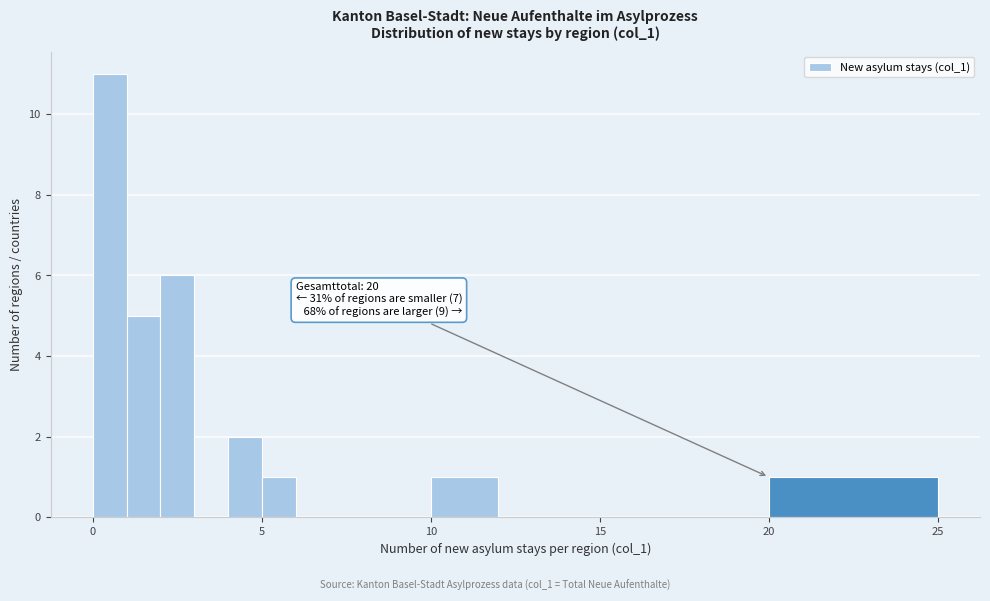

Around what value on the x-axis is the tallest bar? Give the approximate position of its centre, as read against the axis.

0.5